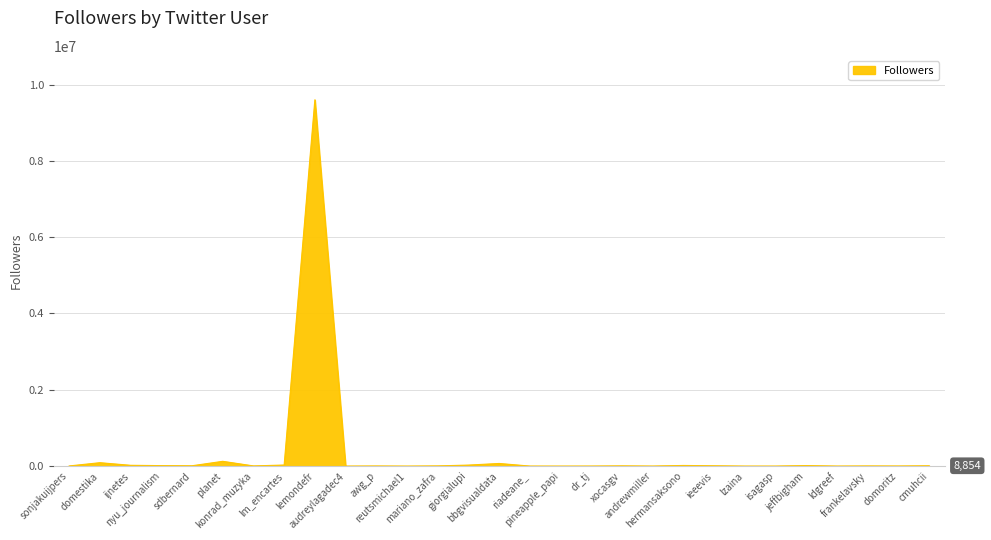

What is the difference between the maximum and second lowest values?

9599843